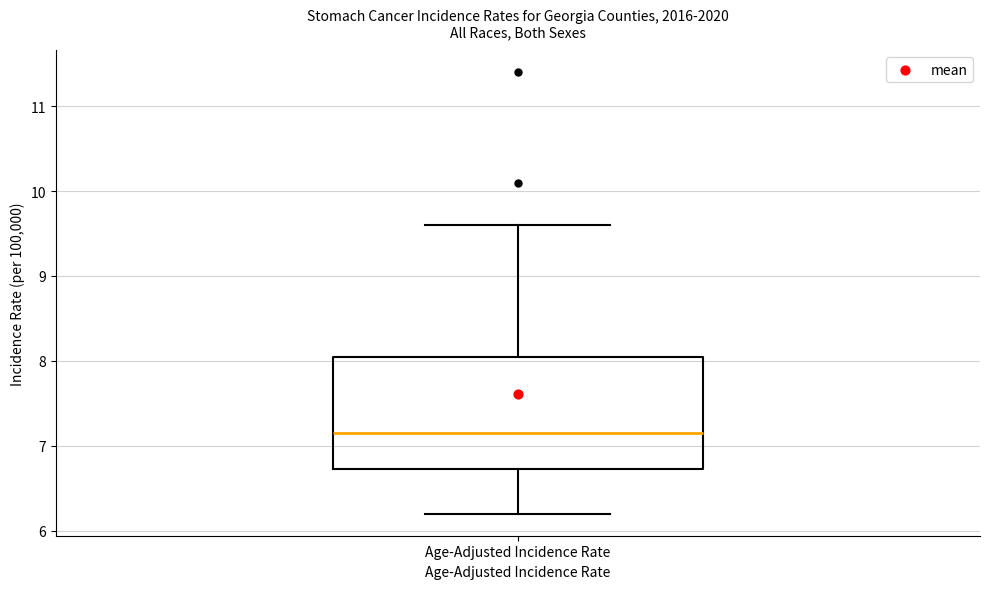

Transcribe this box plot: give where the median line is, the range the box spans, and where the two whiskers end, as read against the y-axis. The values are not printed on the chart, so give them approximately, as read against the axis.

median 7.2, box 6.7 to 8.1, whiskers 6.2 to 9.6